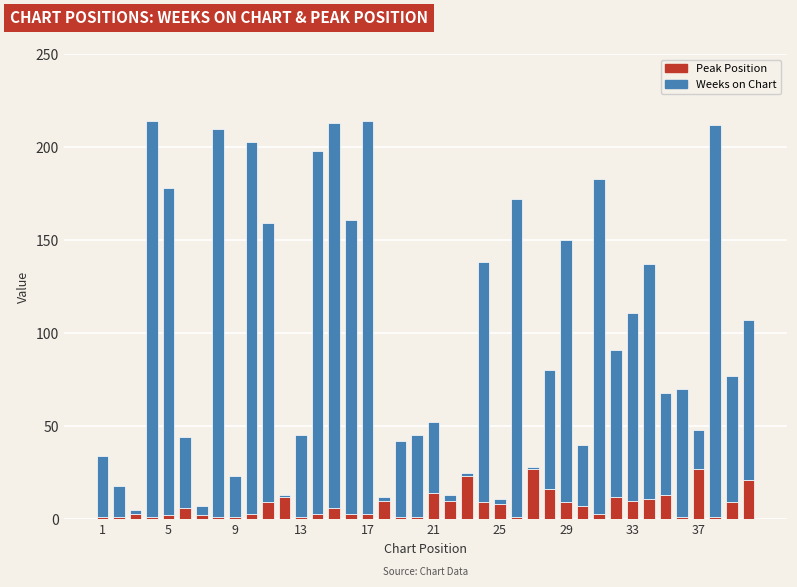

What is the value of the Peak Position bar at the 17th from the left?

3